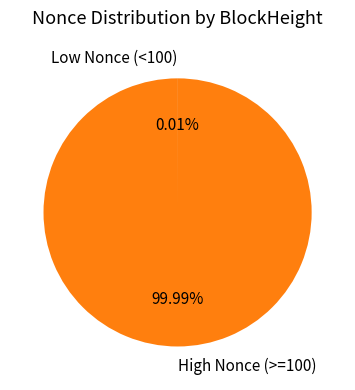

What is the majority slice?

High Nonce (>=100)